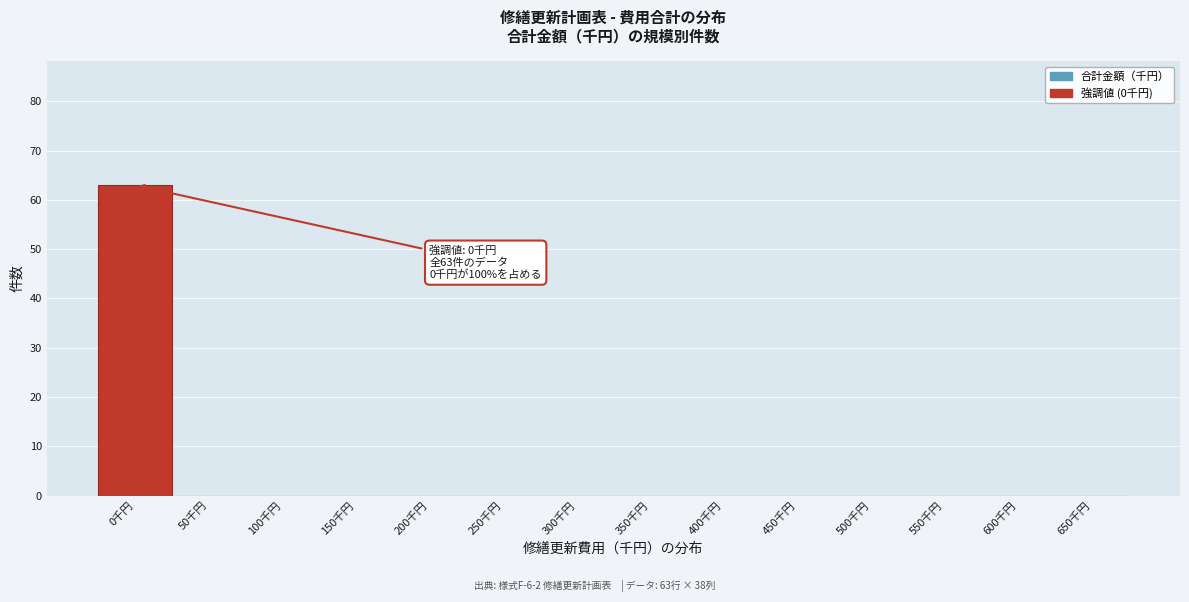

Reading right to left, extract all data points from this chart.

650千円=0	600千円=0	550千円=0	500千円=0	450千円=0	400千円=0	350千円=0	300千円=0	250千円=0	200千円=0	150千円=0	100千円=0	50千円=0	0千円=63